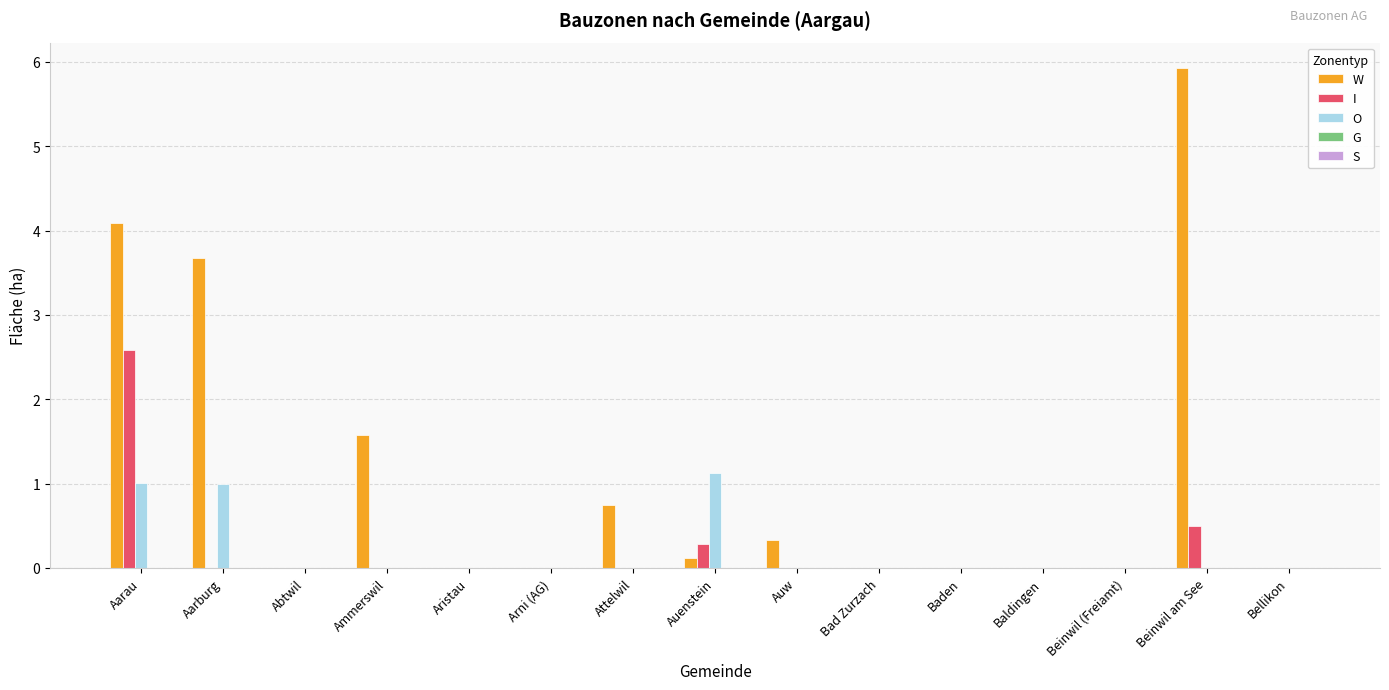

What is the sum of the W values at Aarburg and Bad Zurzach?

3.7